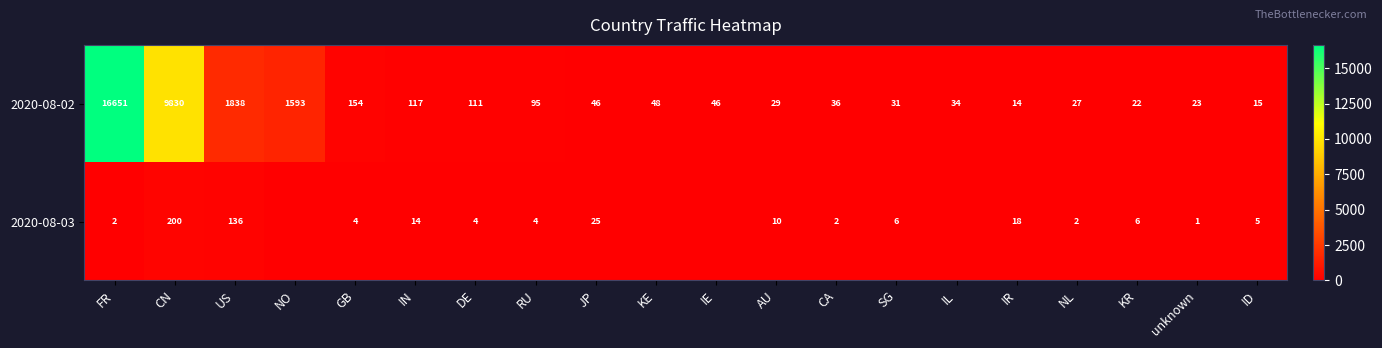

How many distinct data groups are displayed?

2